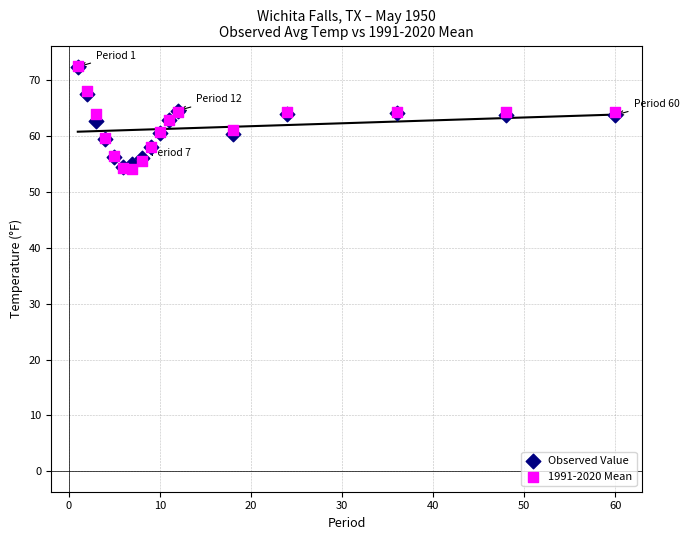

What are all the series names shown in the legend?

Observed Value, 1991-2020 Mean